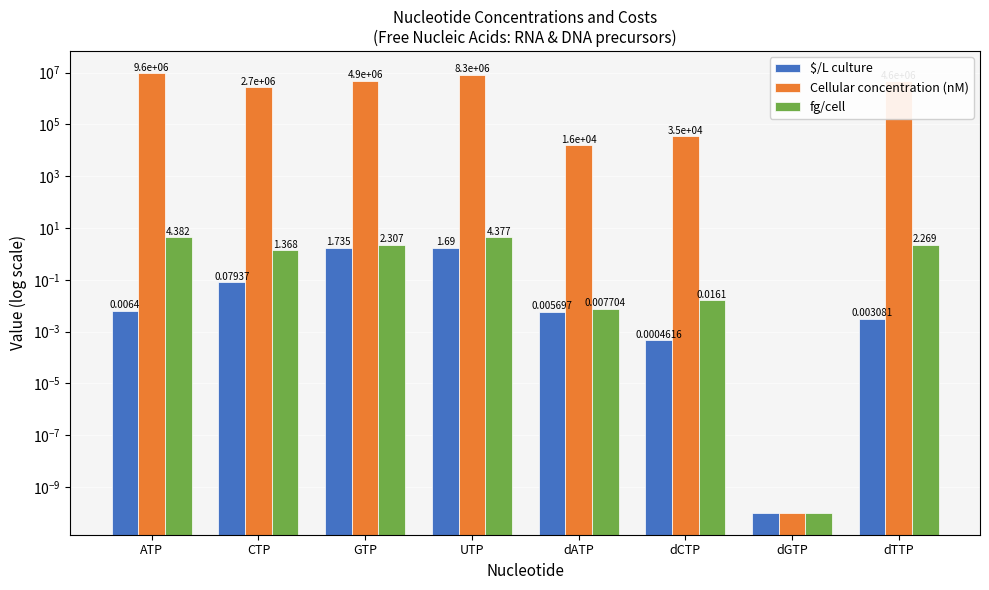

What is the difference between the maximum and minimum values in the $/L culture series?

1.7